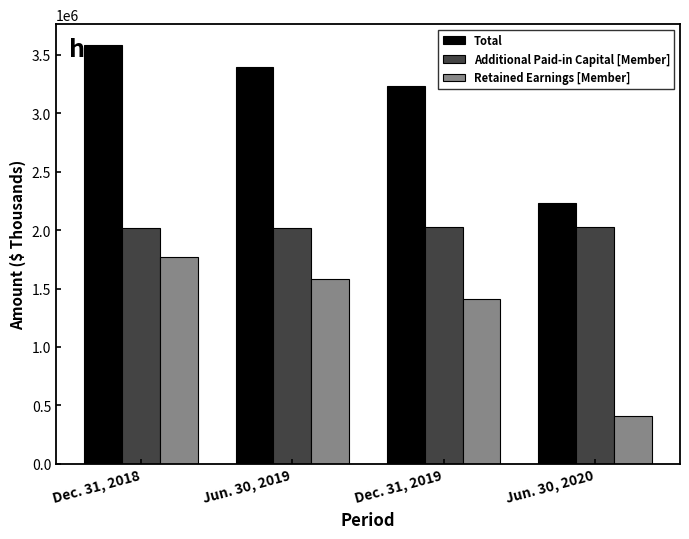

What is the sum of the Additional Paid-in Capital [Member] values at Dec. 31, 2018 and Jun. 30, 2020?

4048121